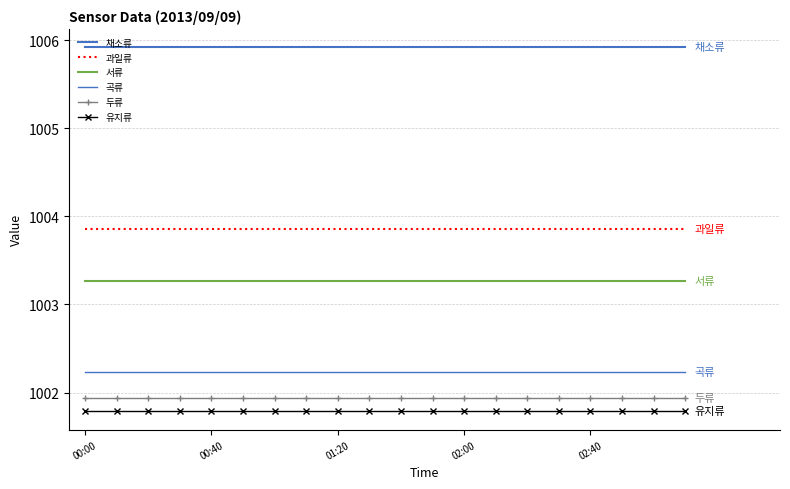

Reading right to left, what are all the values shown in this chart?

채소류: 1005.9	1005.9	1005.9	1005.9	1005.9	1005.9	1005.9	1005.9	1005.9	1005.9	1005.9	1005.9	1005.9	1005.9	1005.9	1005.9	1005.9	1005.9	1005.9	1005.9
과일류: 1003.9	1003.9	1003.9	1003.9	1003.9	1003.9	1003.9	1003.9	1003.9	1003.9	1003.9	1003.9	1003.9	1003.9	1003.9	1003.9	1003.9	1003.9	1003.9	1003.9
서류: 1003.3	1003.3	1003.3	1003.3	1003.3	1003.3	1003.3	1003.3	1003.3	1003.3	1003.3	1003.3	1003.3	1003.3	1003.3	1003.3	1003.3	1003.3	1003.3	1003.3
곡류: 1002.2	1002.2	1002.2	1002.2	1002.2	1002.2	1002.2	1002.2	1002.2	1002.2	1002.2	1002.2	1002.2	1002.2	1002.2	1002.2	1002.2	1002.2	1002.2	1002.2
두류: 1001.9	1001.9	1001.9	1001.9	1001.9	1001.9	1001.9	1001.9	1001.9	1001.9	1001.9	1001.9	1001.9	1001.9	1001.9	1001.9	1001.9	1001.9	1001.9	1001.9
유지류: 1001.8	1001.8	1001.8	1001.8	1001.8	1001.8	1001.8	1001.8	1001.8	1001.8	1001.8	1001.8	1001.8	1001.8	1001.8	1001.8	1001.8	1001.8	1001.8	1001.8